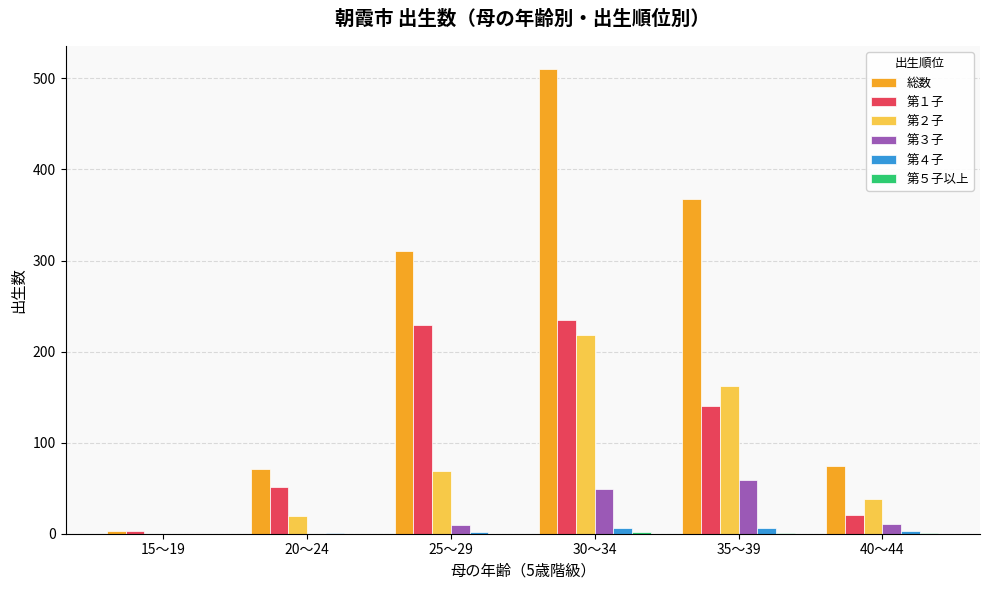

At which category does the chart reach its peak across all series?

30～34